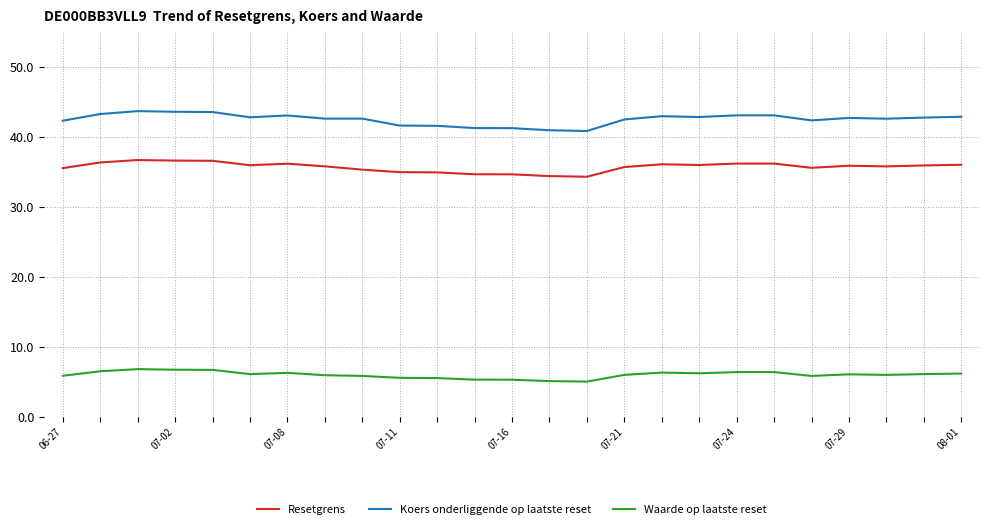

What is the greatest value displayed?

43.7